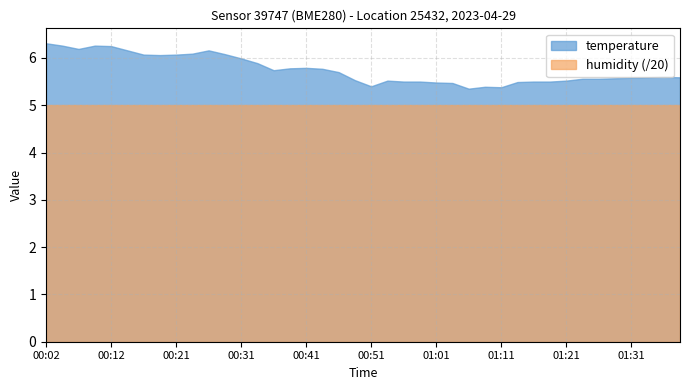

Reading right to left, extract all data points from this chart.

temperature: 5.6	5.6	5.6	5.6	5.6	5.6	5.6	5.5	5.5	5.5	5.5	5.4	5.4	5.3	5.5	5.5	5.5	5.5	5.5	5.4	5.5	5.7	5.8	5.8	5.8	5.7	5.9	6.0	6.1	6.2	6.1	6.1	6.1	6.1	6.2	6.2	6.3	6.2	6.3	6.3
humidity: 100.0	100.0	100.0	100.0	100.0	100.0	100.0	100.0	100.0	100.0	100.0	100.0	100.0	100.0	100.0	100.0	100.0	100.0	100.0	100.0	100.0	100.0	100.0	100.0	100.0	100.0	100.0	100.0	100.0	100.0	100.0	100.0	100.0	100.0	100.0	100.0	100.0	100.0	100.0	100.0